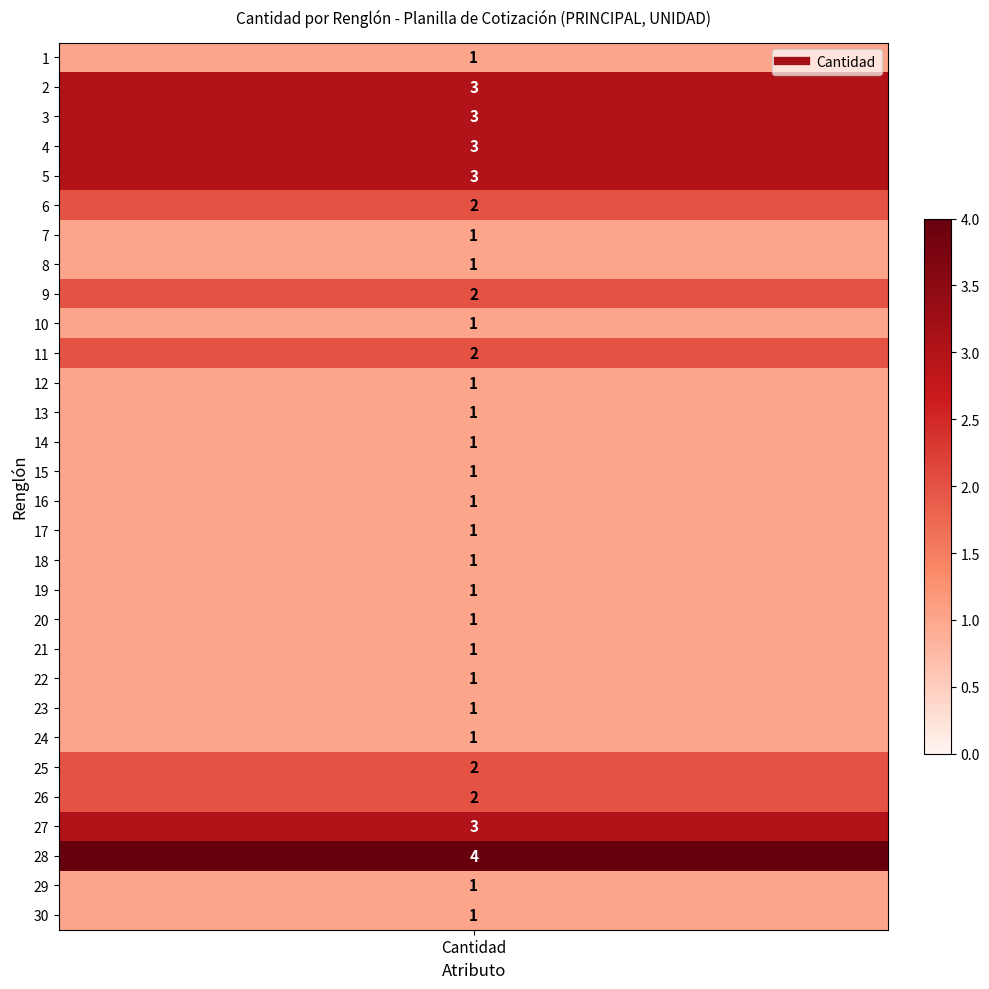

Between 3 and 22, which is larger?

3